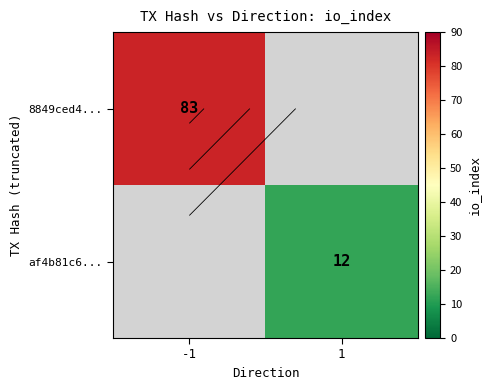

List the series in order of their peak value, highest first.

8849ced4..., af4b81c6...